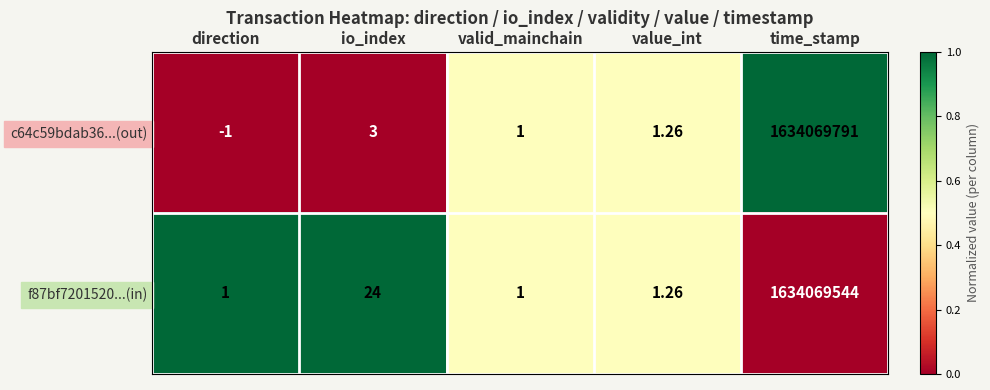

At which label is c64c59bdab36...(out) closest to 817034895?

io_index